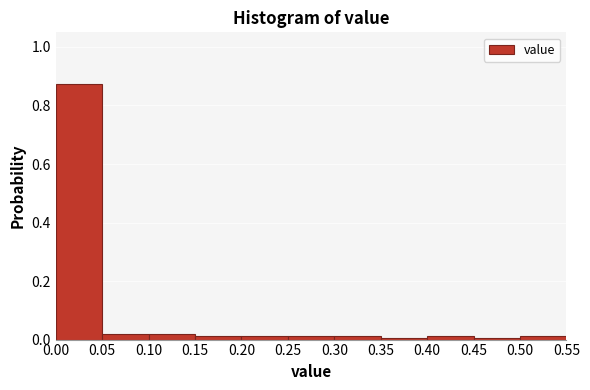

Reading left to right, transcribe this chart: for each bar, give the range it covers on the x-axis and its height. The values are not printed on the chart, so give them approximately, as read against the axis.

0.00 to 0.05: 0.88
0.05 to 0.10: under 0.02
0.10 to 0.15: under 0.02
0.15 to 0.20: under 0.02
0.20 to 0.25: under 0.02
0.25 to 0.30: under 0.02
0.30 to 0.35: under 0.02
0.35 to 0.40: under 0.02
0.40 to 0.45: under 0.02
0.45 to 0.50: under 0.02
0.50 to 0.55: under 0.02